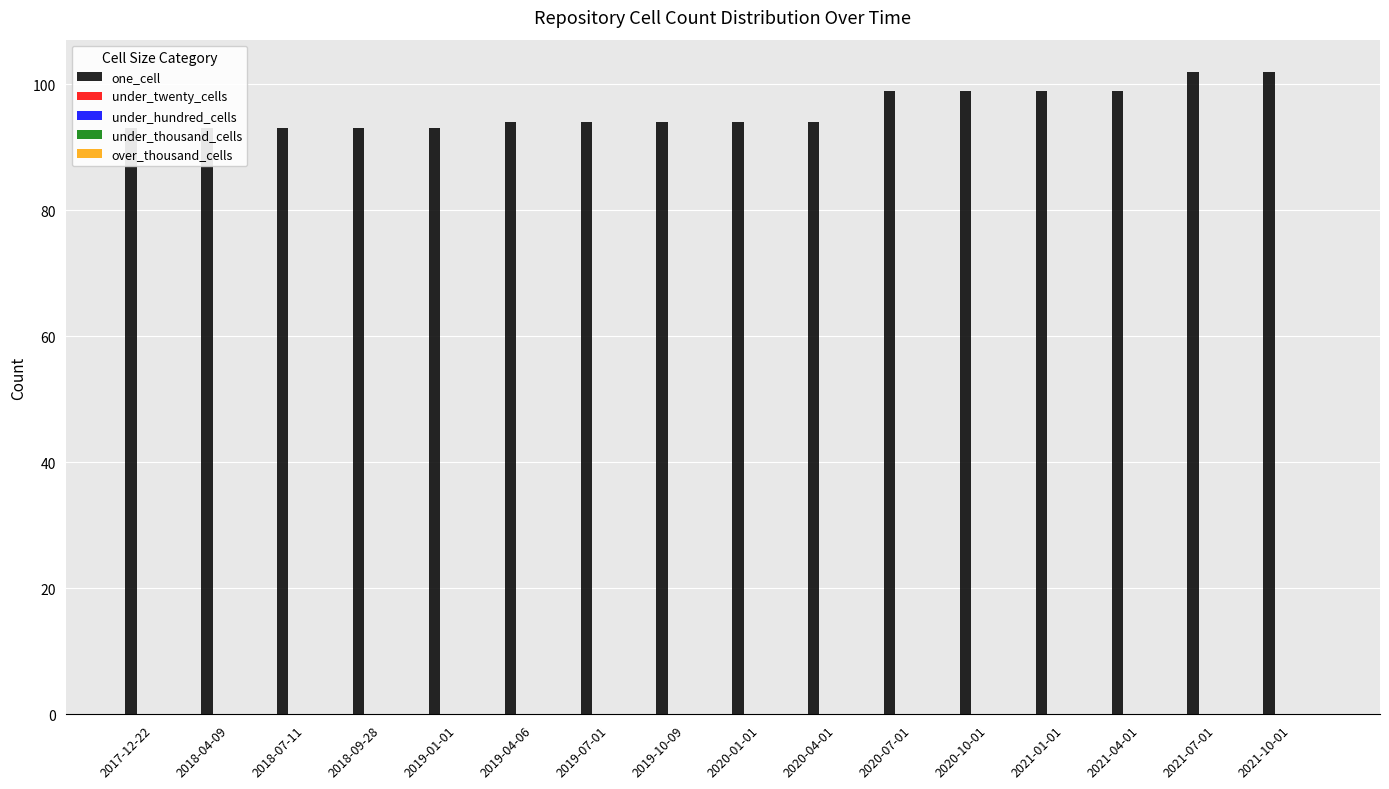

What is the label of the 8th bar from the left?

2019-10-09